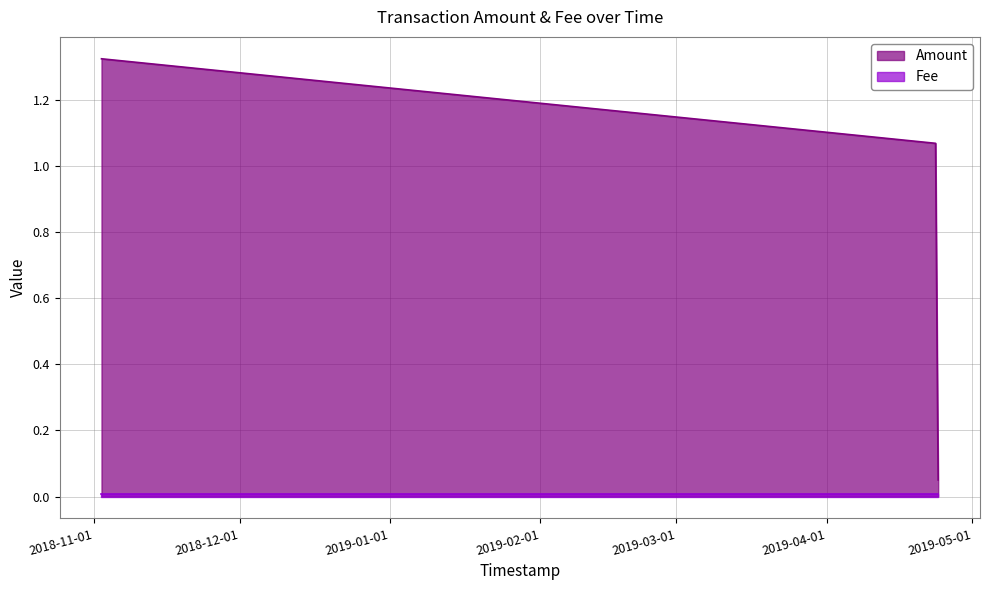

At which label does the data first exceed 1?

2018-11-02 13:12:47